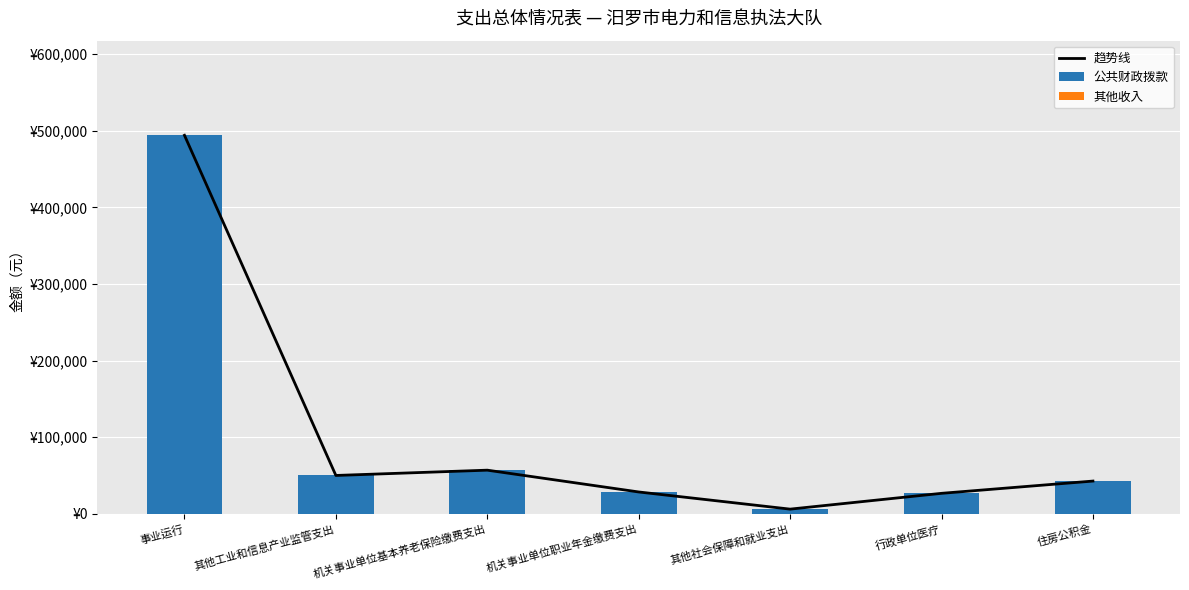

At which label is 公共财政拨款 closest to 250042?

机关事业单位基本养老保险缴费支出